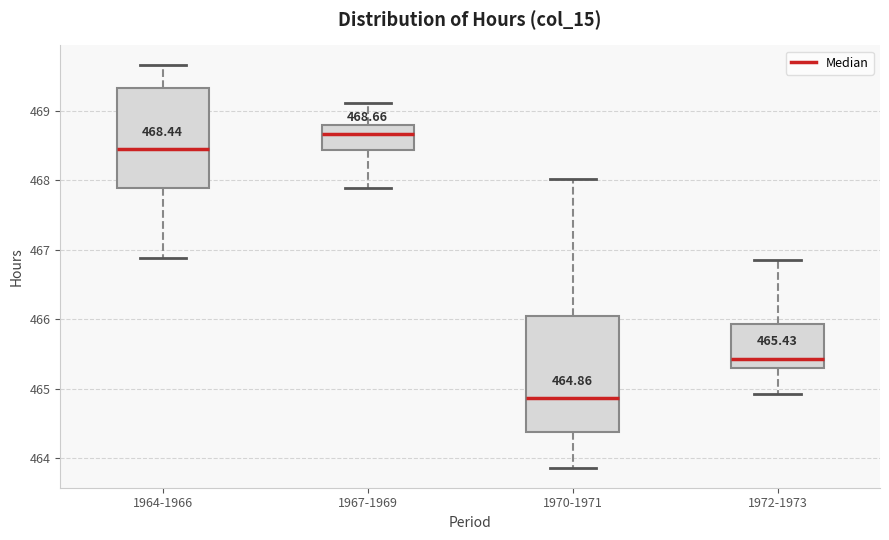

Which box's median line is the lowest?

1970-1971